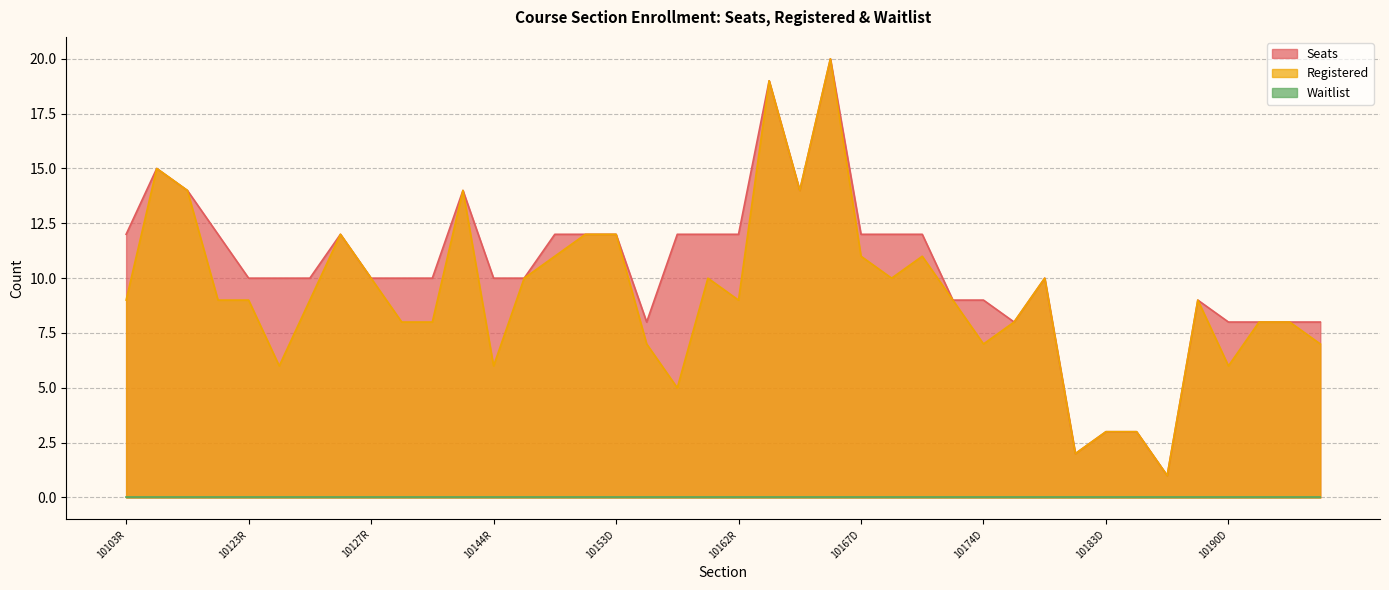

What is the difference between the second highest and minimum values in the Seats series?

18